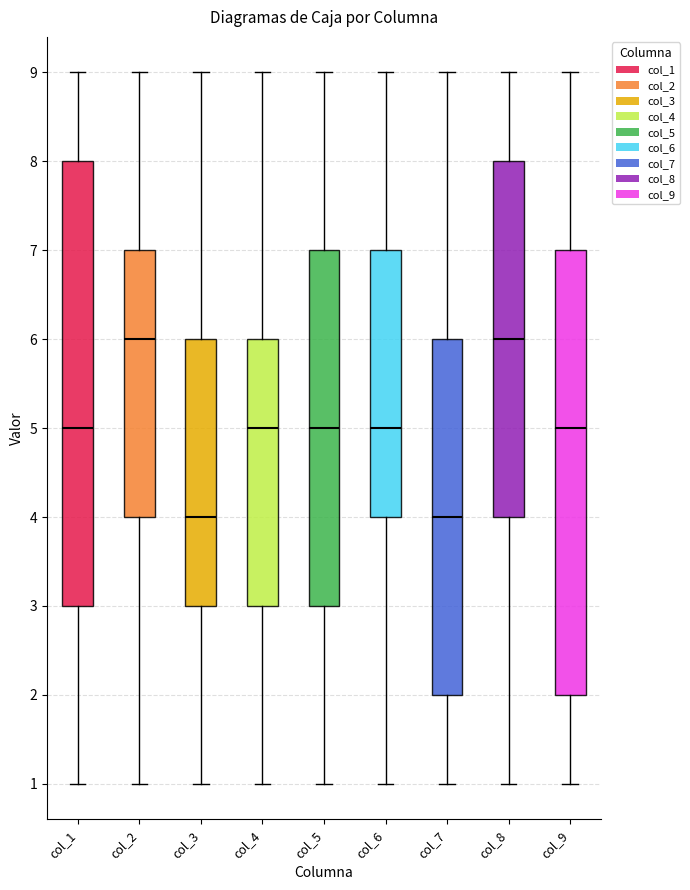

Reading left to right, read every box against the y-axis: the position of its median line, the range the box covers, and the ends of its whiskers. The values are not printed on the chart, so give them approximately, as read against the axis.

col_1: median 5, box 3 to 8, whiskers 1 to 9
col_2: median 6, box 4 to 7, whiskers 1 to 9
col_3: median 4, box 3 to 6, whiskers 1 to 9
col_4: median 5, box 3 to 6, whiskers 1 to 9
col_5: median 5, box 3 to 7, whiskers 1 to 9
col_6: median 5, box 4 to 7, whiskers 1 to 9
col_7: median 4, box 2 to 6, whiskers 1 to 9
col_8: median 6, box 4 to 8, whiskers 1 to 9
col_9: median 5, box 2 to 7, whiskers 1 to 9